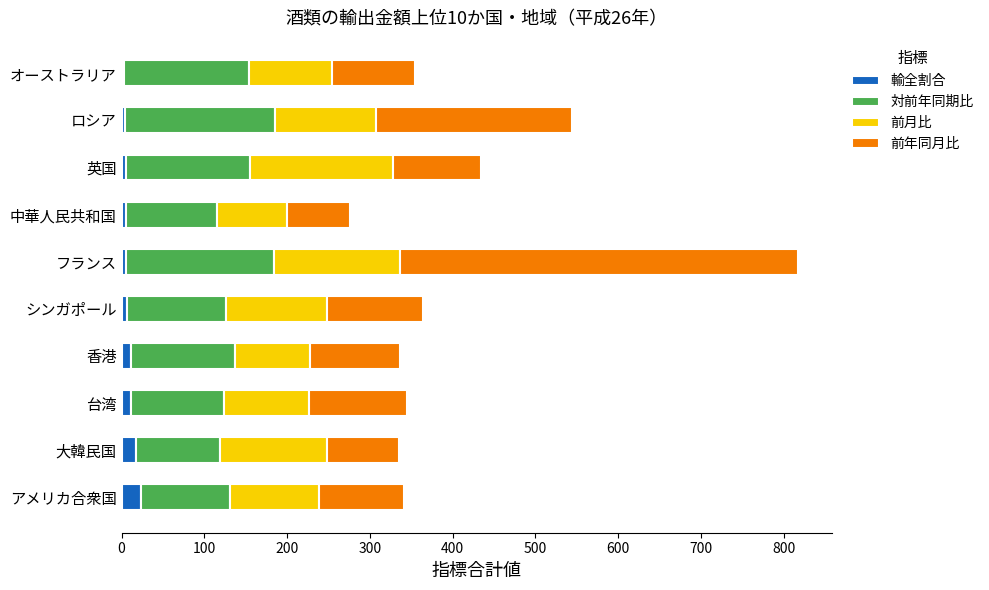

What is the average value of the 輸全割合 series?

9.0